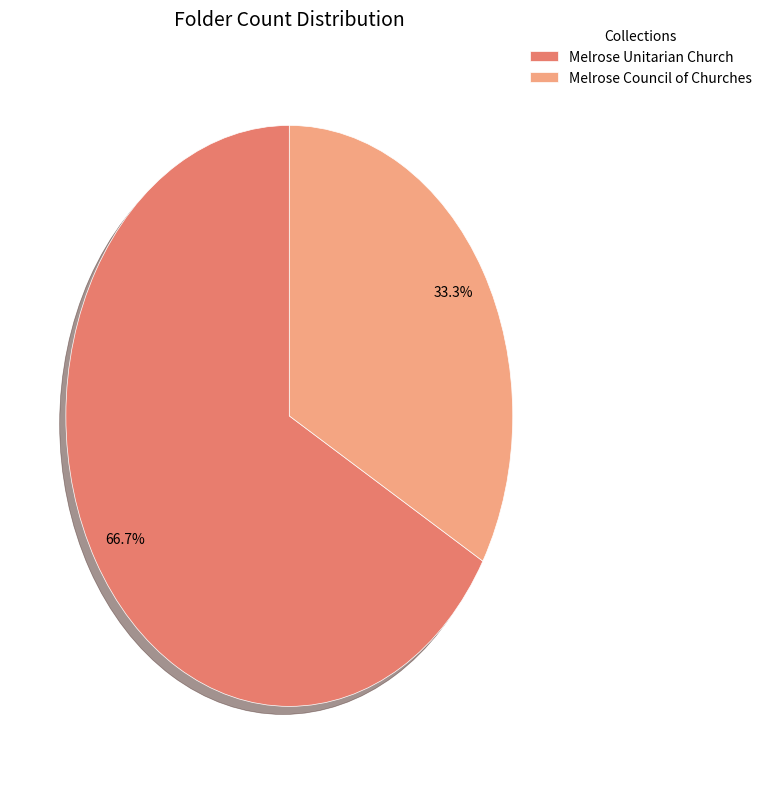

Count the number of slices in the pie.

2